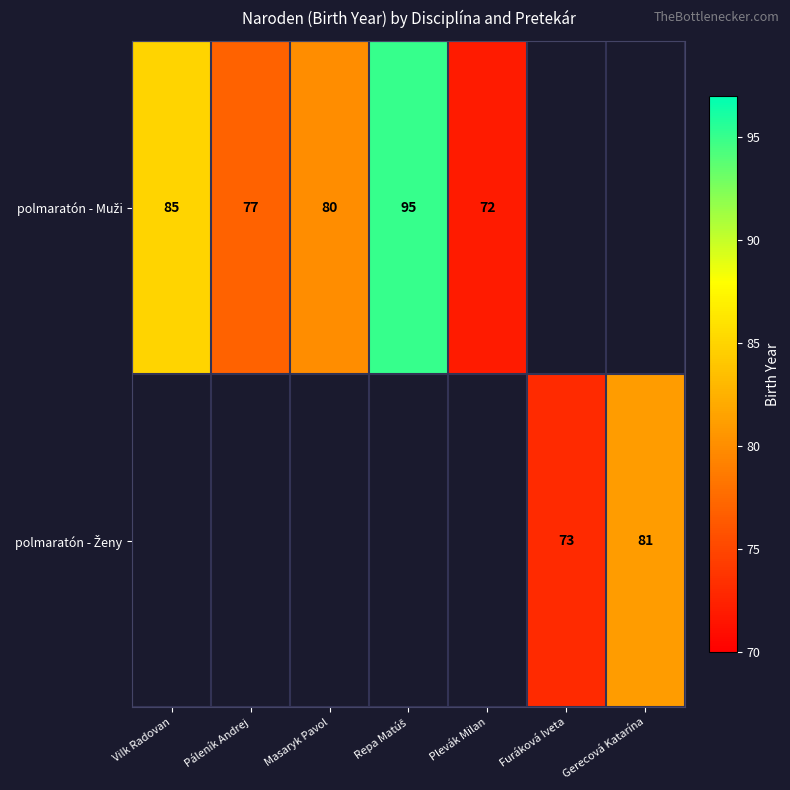

Rank the series by their maximum value, from lowest to highest.

polmaratón - Muži, polmaratón - Ženy